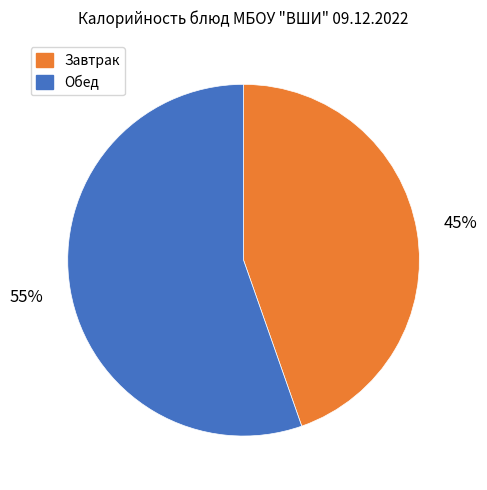

True or false: Завтрак accounts for 56% of the total.

False